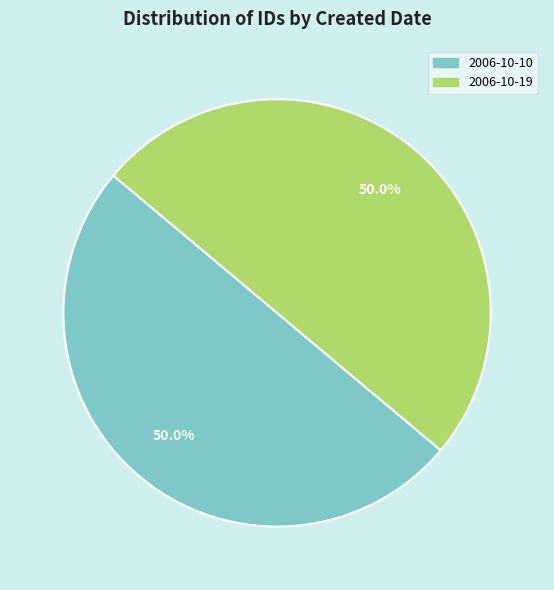

Count the number of slices in the pie.

2